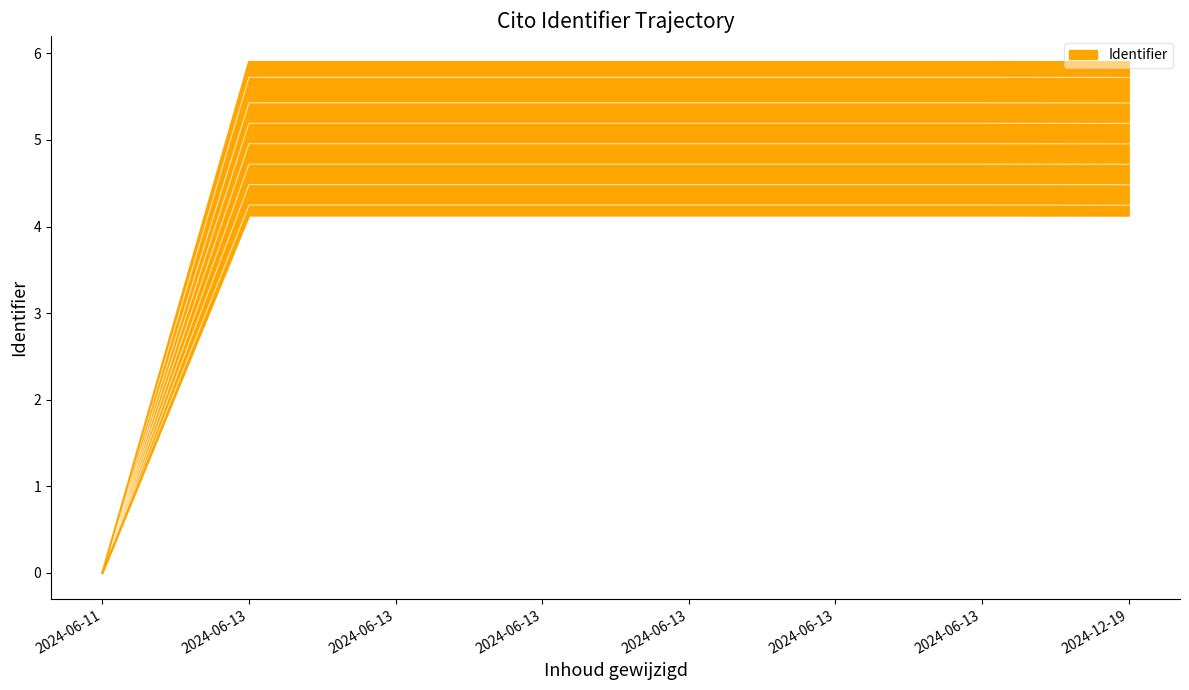

Reading left to right, extract all data points from this chart.

0.0	4.7	4.7	4.7	4.7	4.7	4.7	4.7